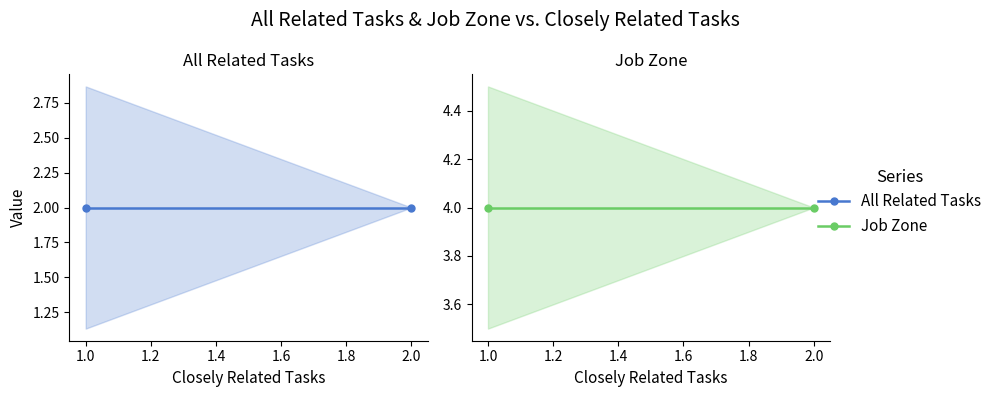

How many distinct data groups are displayed?

2